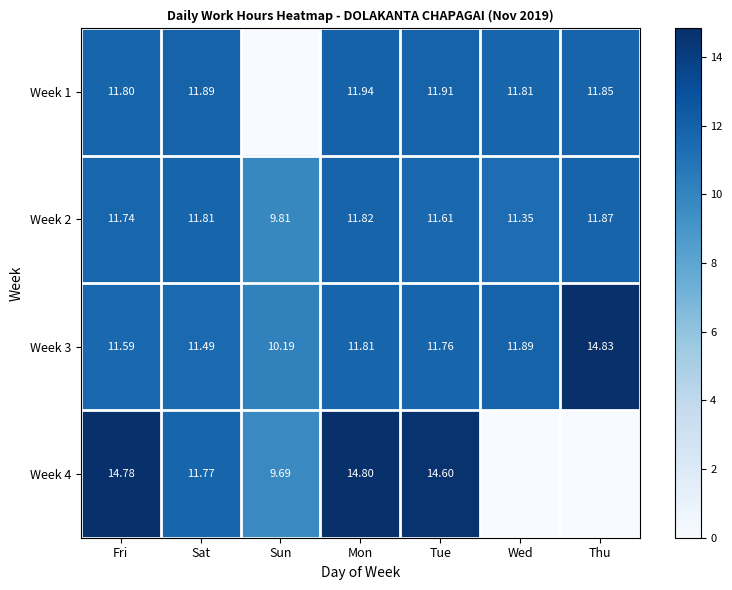

Where does the Week 3 series first go above 11?

Fri